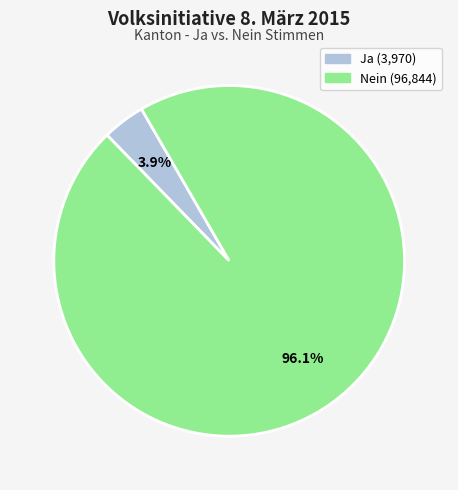

Between Ja and Nein, which is larger?

Nein